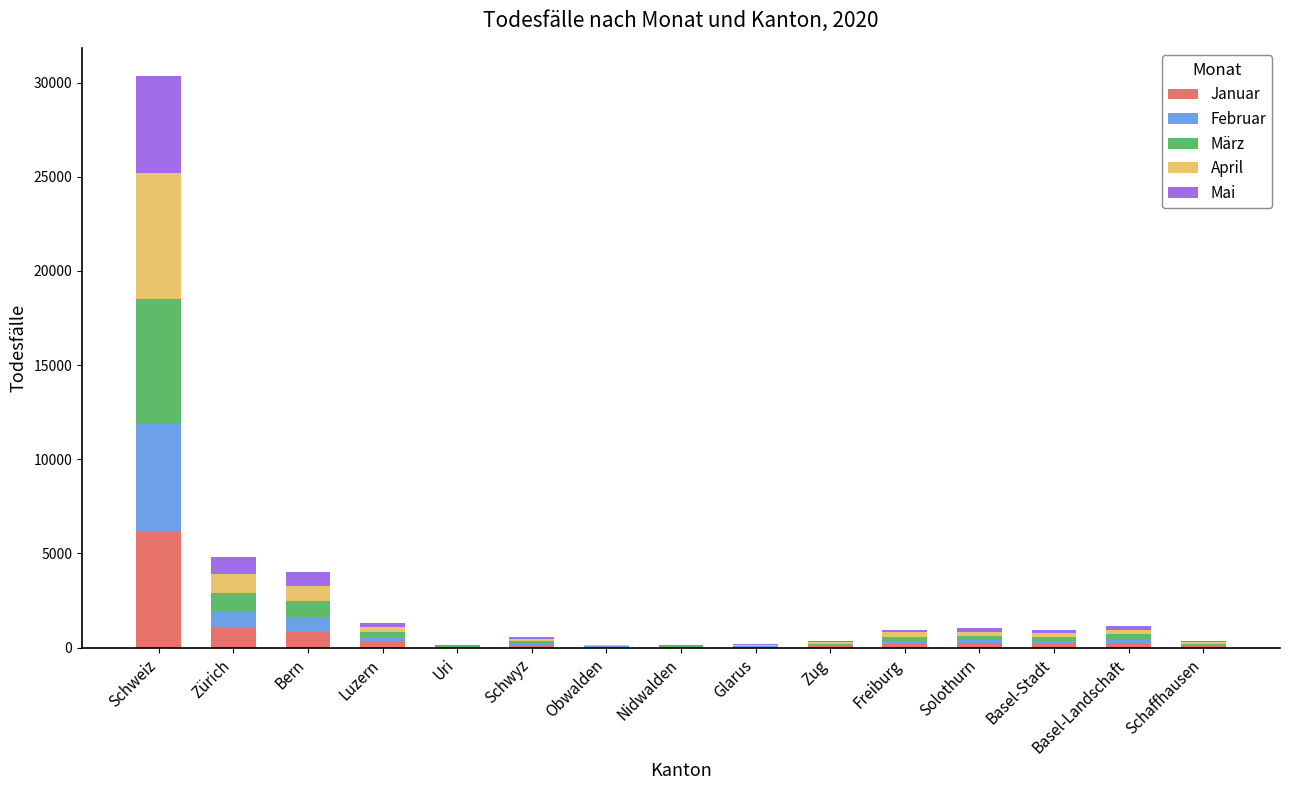

Read the Januar value at Schwyz.

113